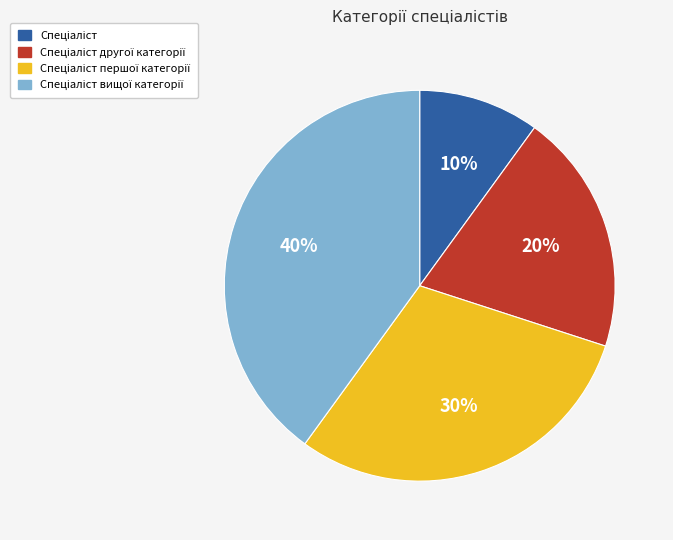

To the nearest percent, what is the average slice percentage?

25%